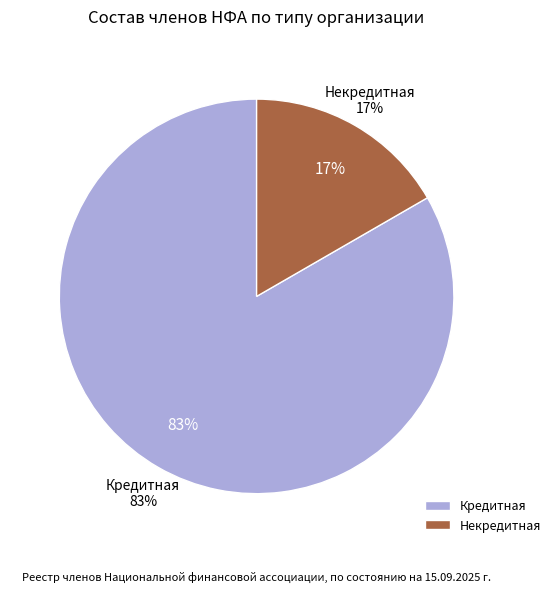

What portion of the pie excludes Некредитная?

83.3%